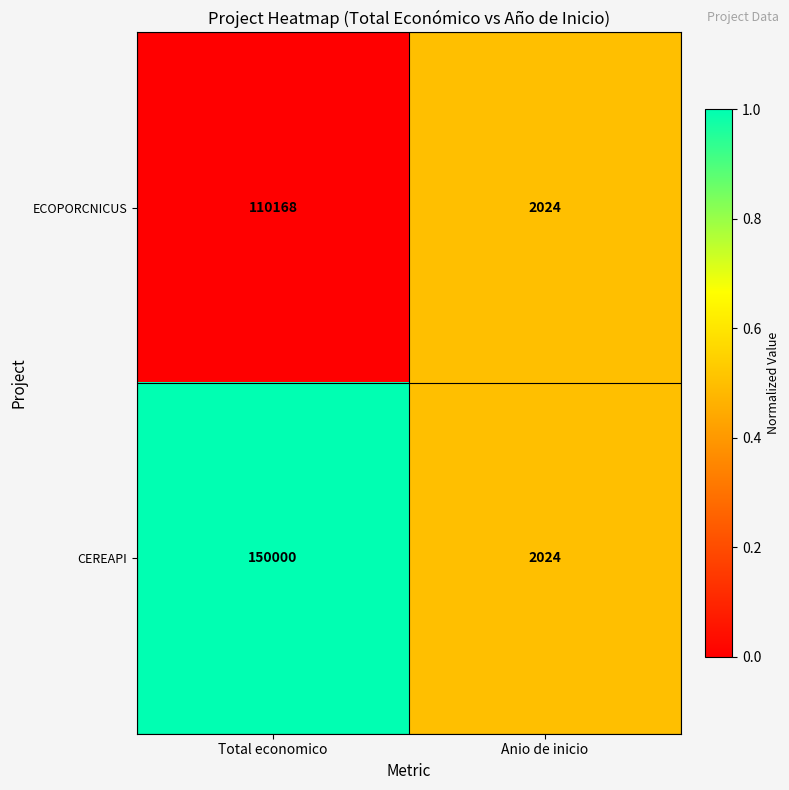

Count the number of categories in the chart.

2